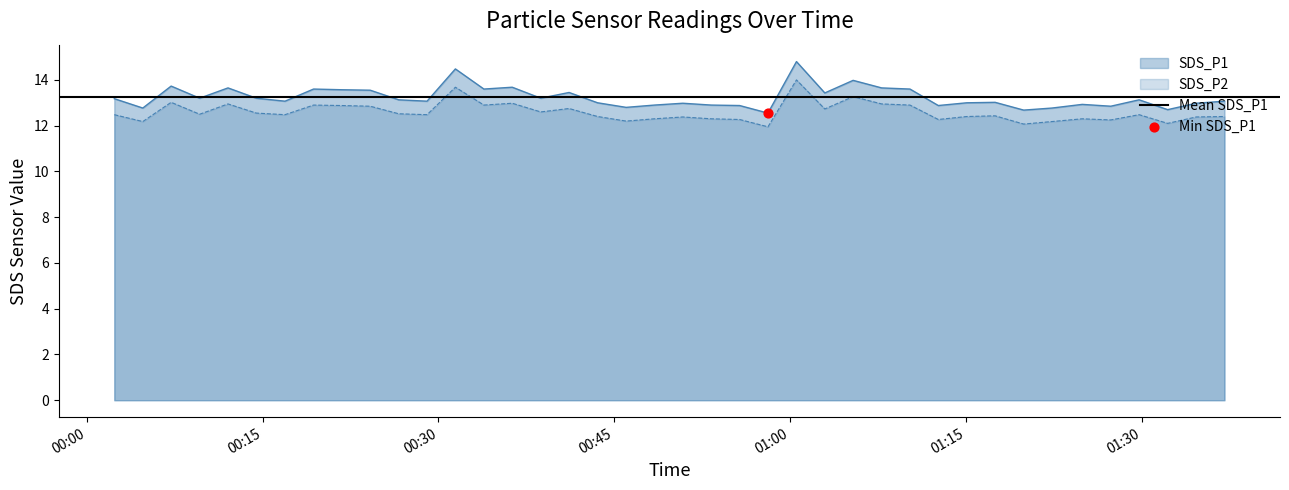

At which category is the sum across all series the highest?

2023/12/05 01:00:33